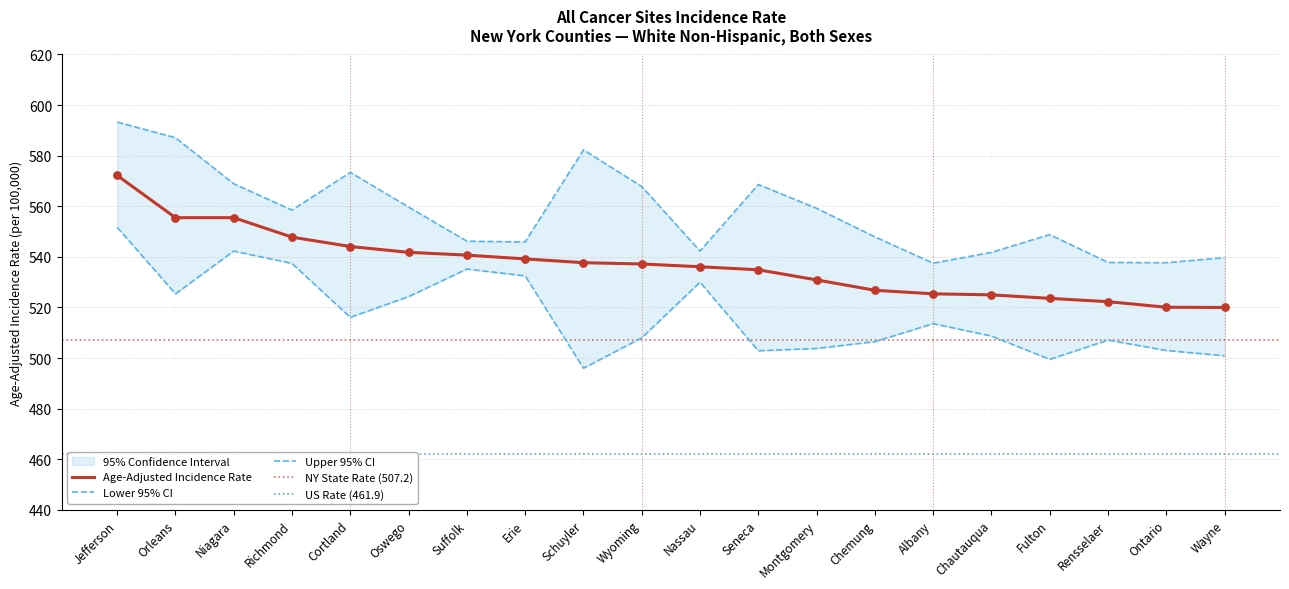

Is the value of Age-Adjusted Incidence Rate at Rensselaer greater than the value of Lower 95% CI at Wayne?

Yes